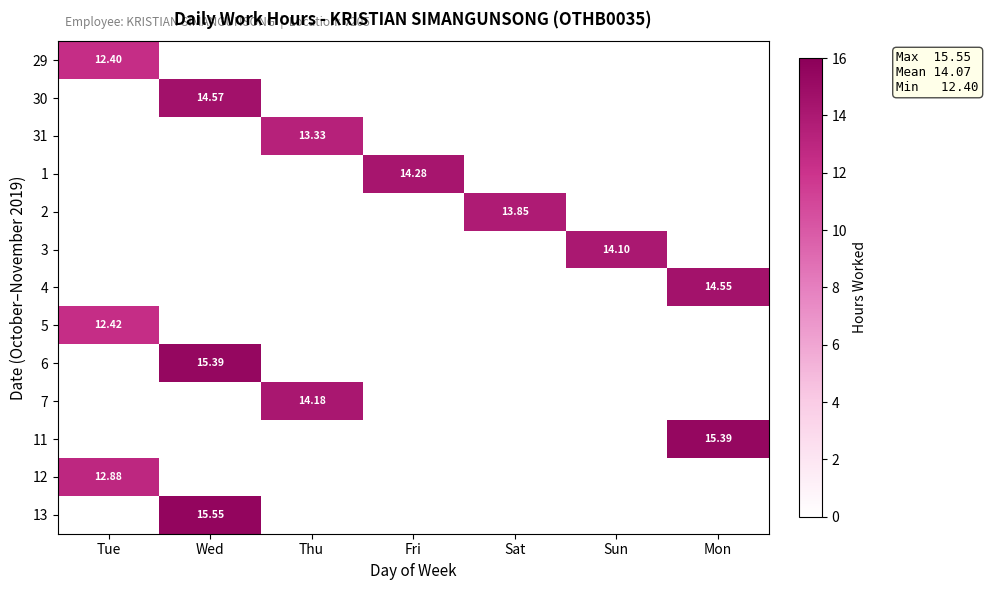

At which label is 12 closest to 6?

Wed